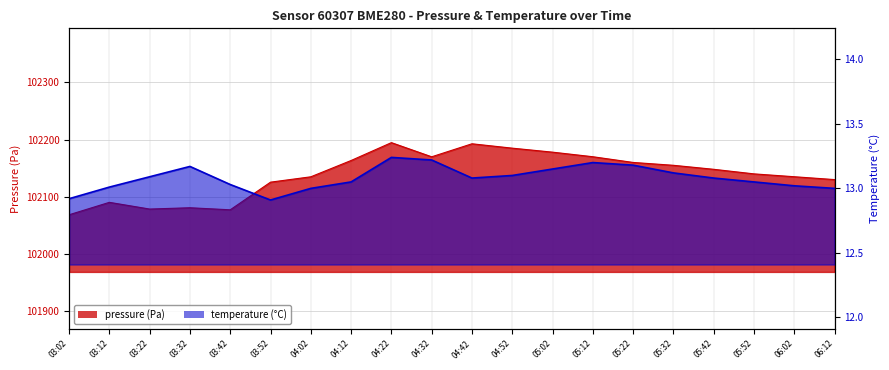

What are all the series names shown in the legend?

pressure, temperature